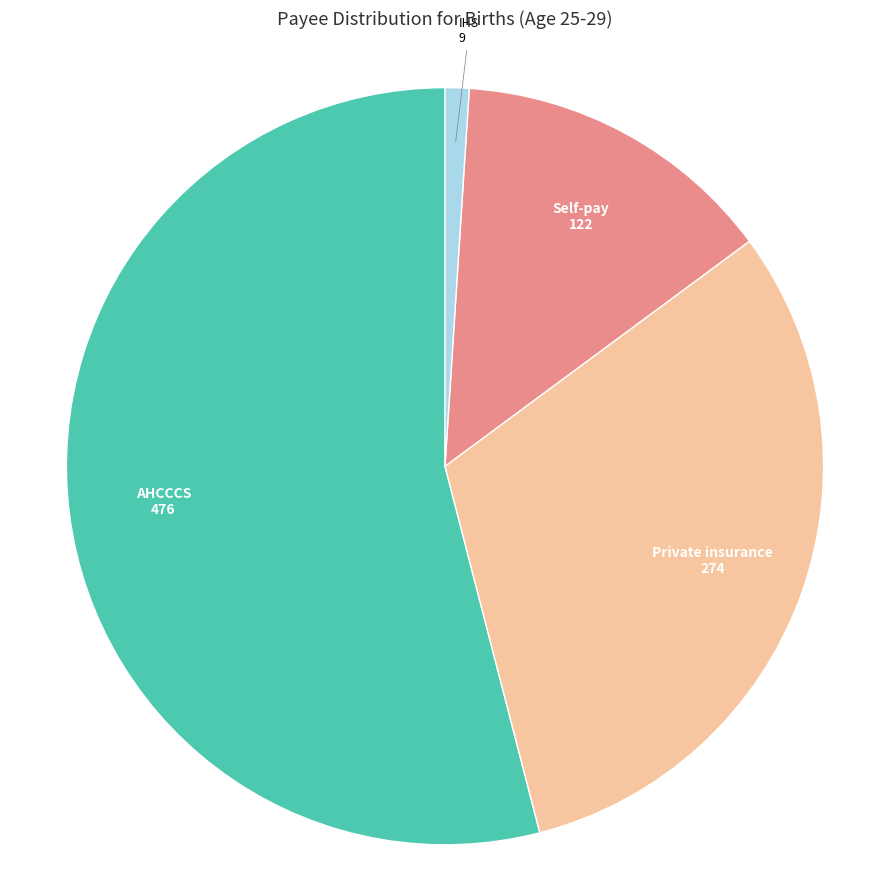

Which slice is the smallest?

IHS